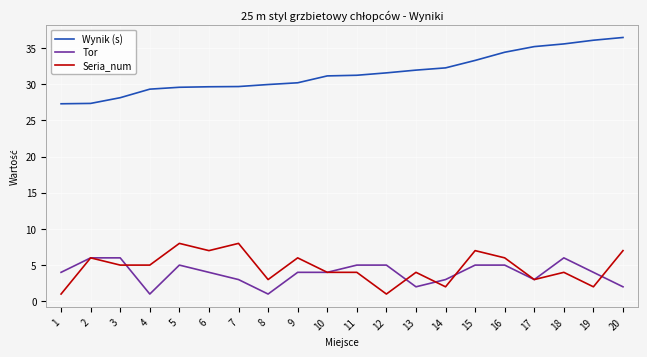

What are all the series names shown in the legend?

Wynik (s), Tor, Seria_num